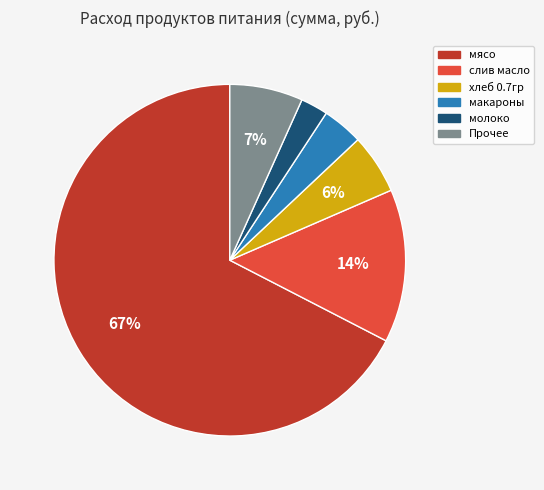

Which slice represents more than half of the pie?

мясо